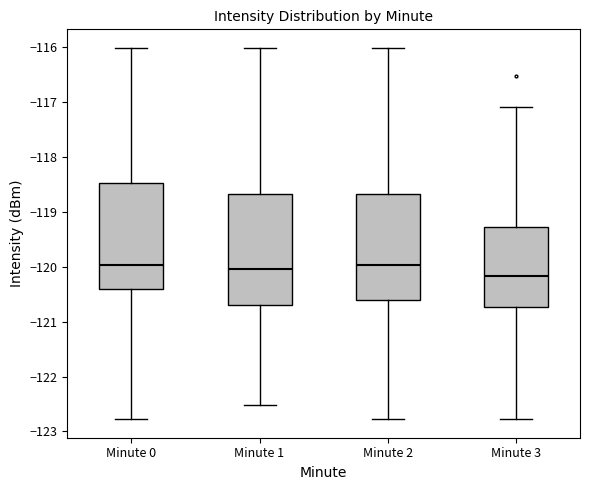

Reading left to right, transcribe this box plot: for each box, give where its median line is, the range the box spans, and where its two whiskers end, as read against the y-axis. The values are not printed on the chart, so give them approximately, as read against the axis.

Minute 0: median -120.0, box -120.4 to -118.5, whiskers -122.8 to -116.0
Minute 1: median -120.0, box -120.7 to -118.7, whiskers -122.5 to -116.0
Minute 2: median -120.0, box -120.6 to -118.7, whiskers -122.8 to -116.0
Minute 3: median -120.2, box -120.7 to -119.3, whiskers -122.8 to -117.1